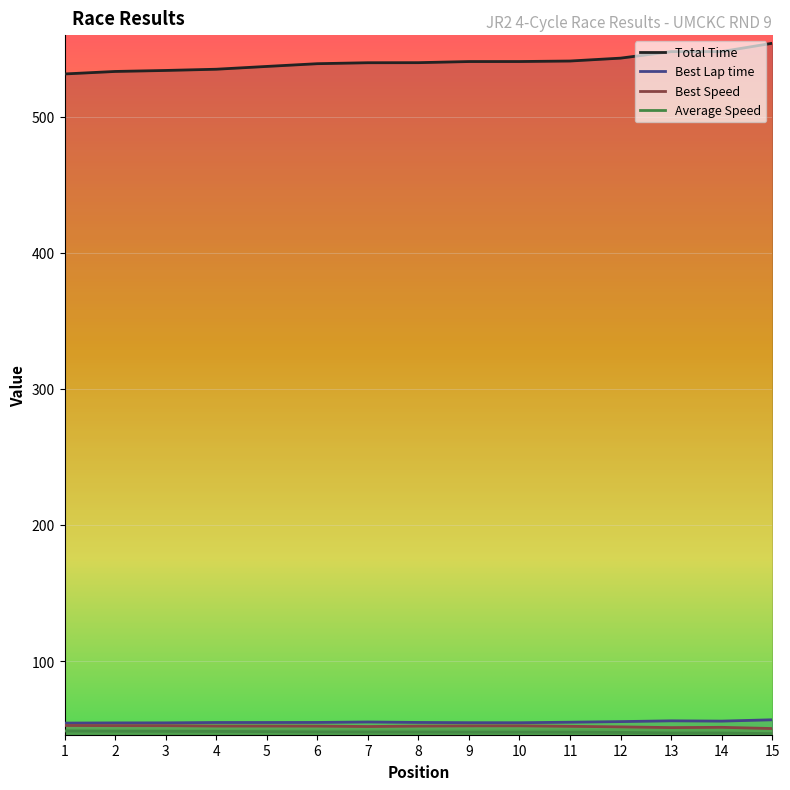

True or false: Average Speed and Best Lap time intersect in this chart.

False